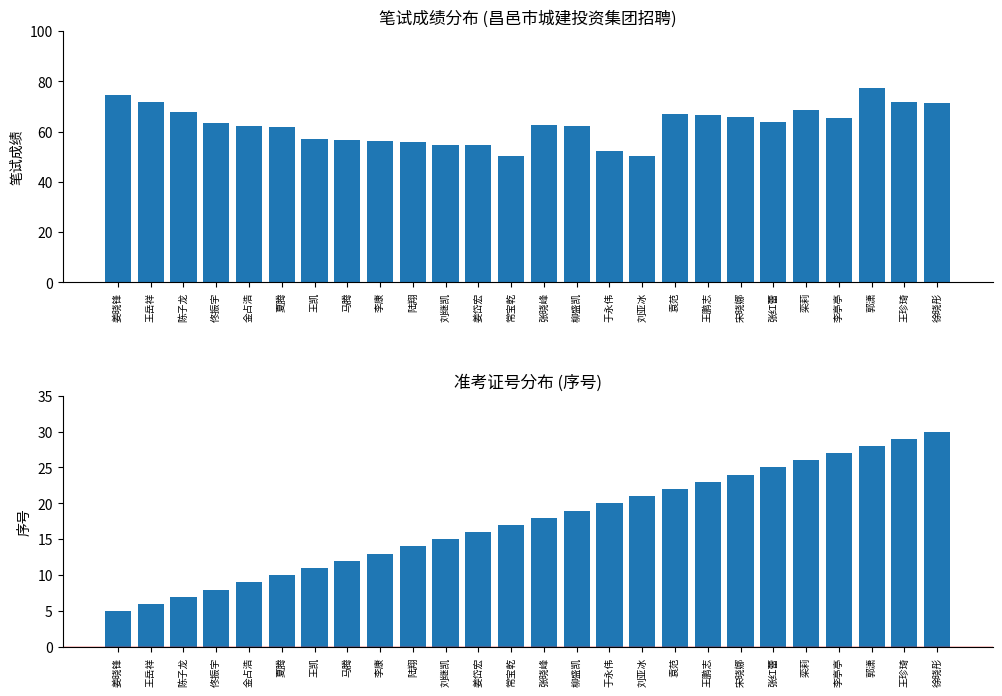

Is the value of 序号 at 金占浩 greater than the value of 笔试成绩 at 马腾?

No